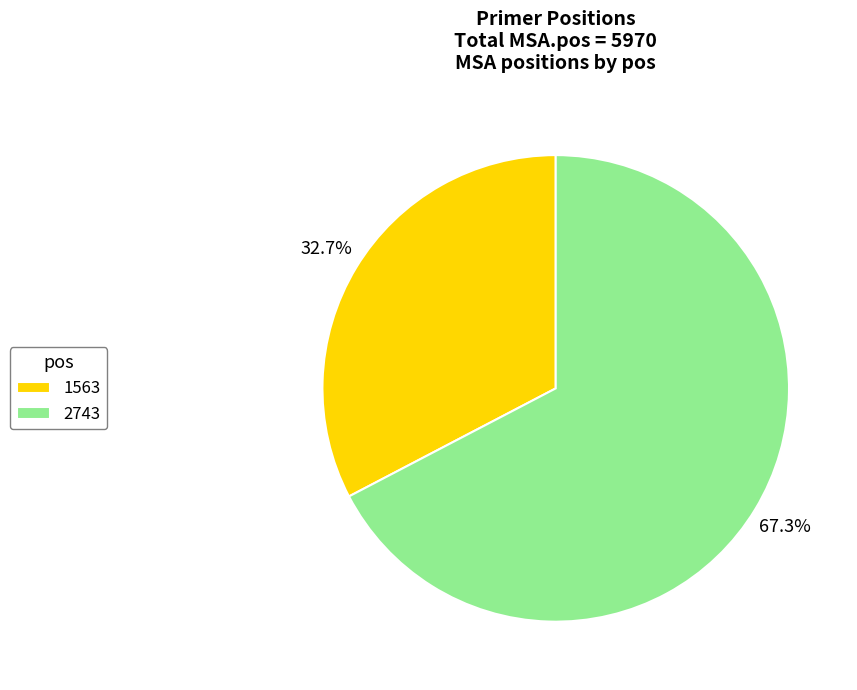

What is the largest slice in the pie chart?

2743